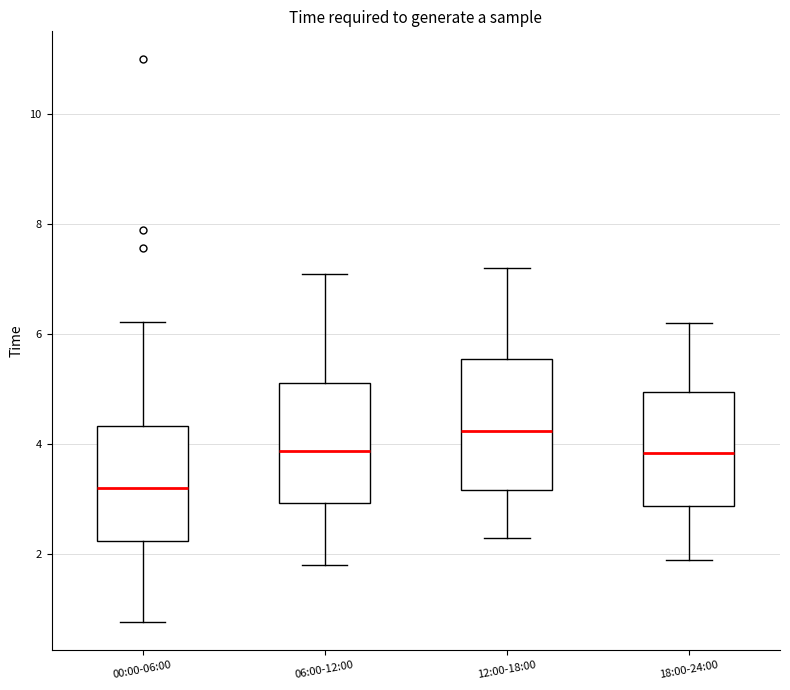

Where does the median line of the box for 18:00-24:00 sit on the y-axis? The values are not printed on the chart, so give them approximately, as read against the axis.

3.8